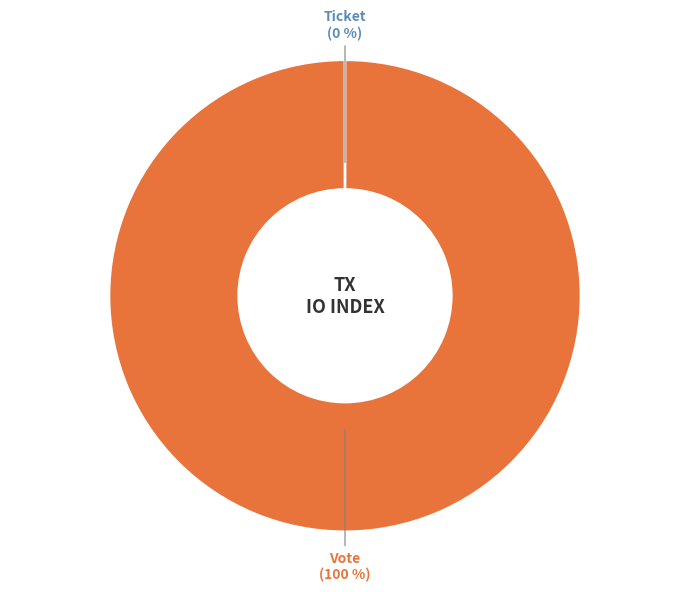

What is the change in value from Vote (io_index=1) to Ticket (io_index=0)?

-1